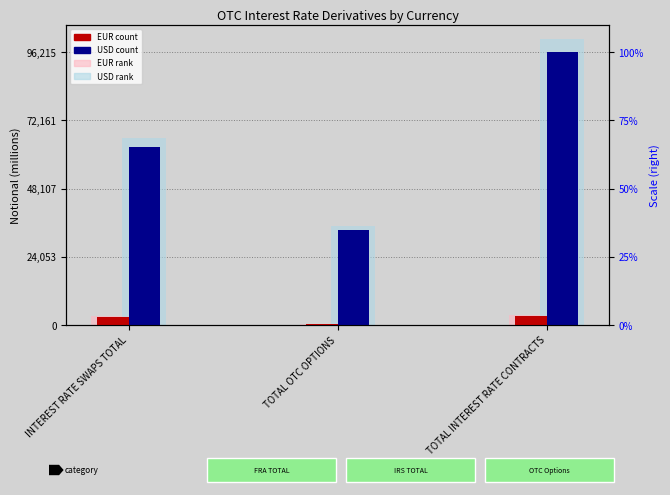

What is the sum of the EUR rank values at TOTAL INTEREST RATE CONTRACTS and TOTAL OTC OPTIONS?

3896.7